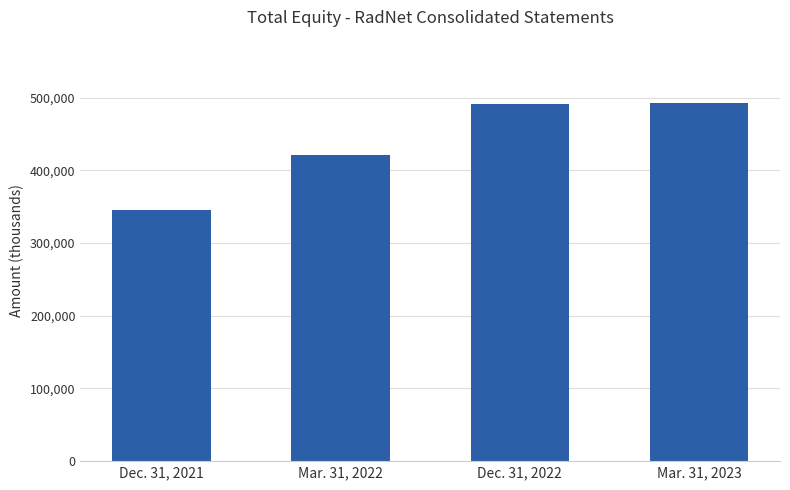

What is the difference between the second highest and minimum values?

145295